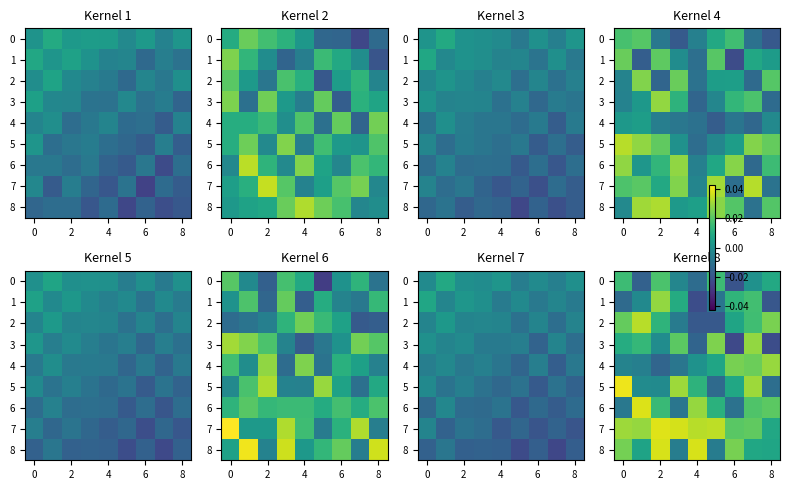

True or false: row_2 has a value of 0.0 at 8.

False